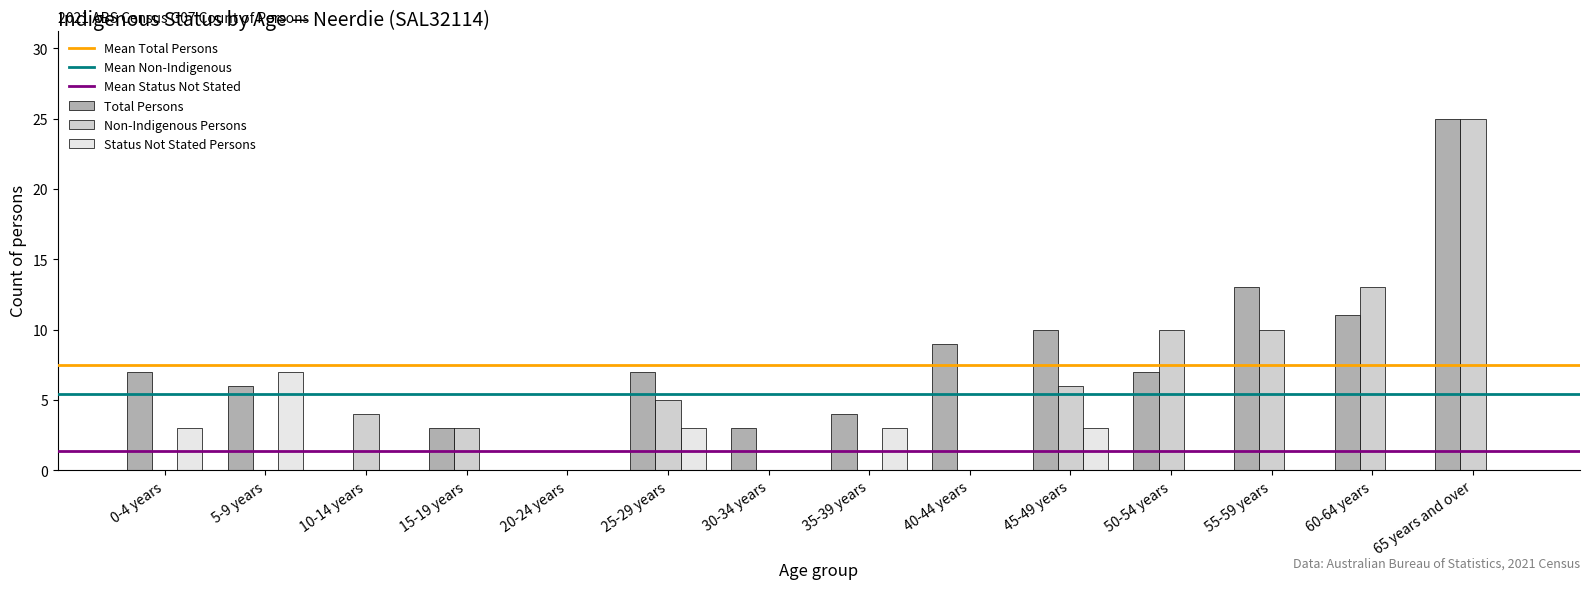

What is the approximate value of Total Persons at 60-64 years?

11